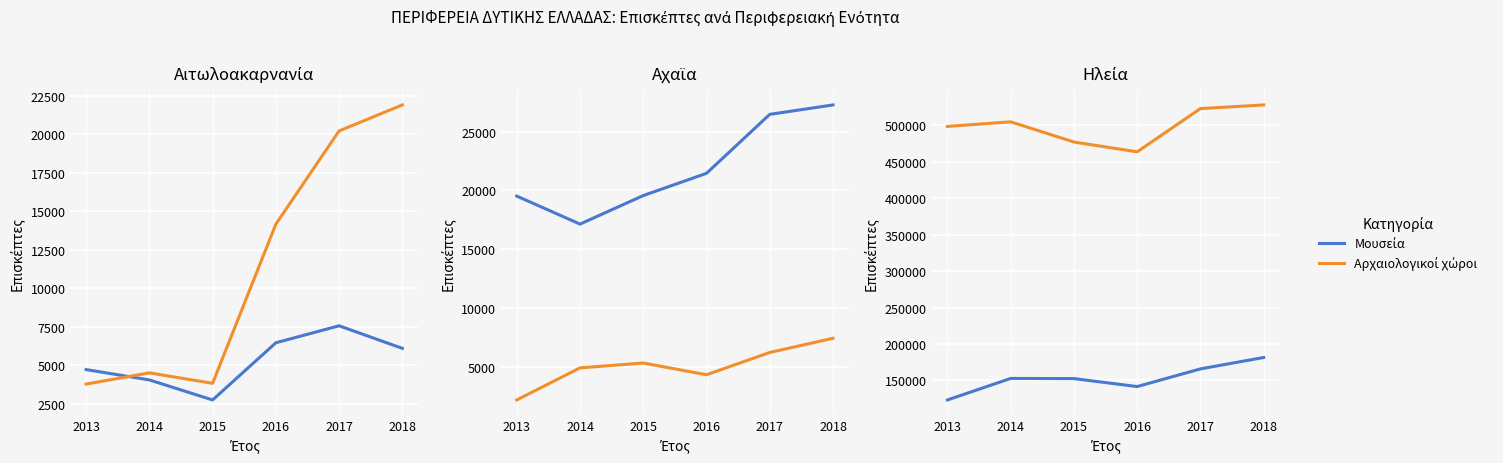

How many interior local valleys does the Αρχαιολογικοί χώροι series have?

1